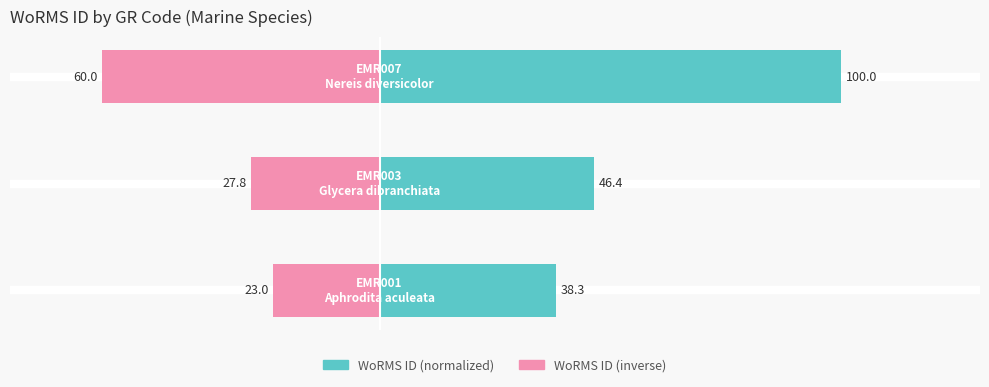

Which has a higher value, 0 or 1?

1